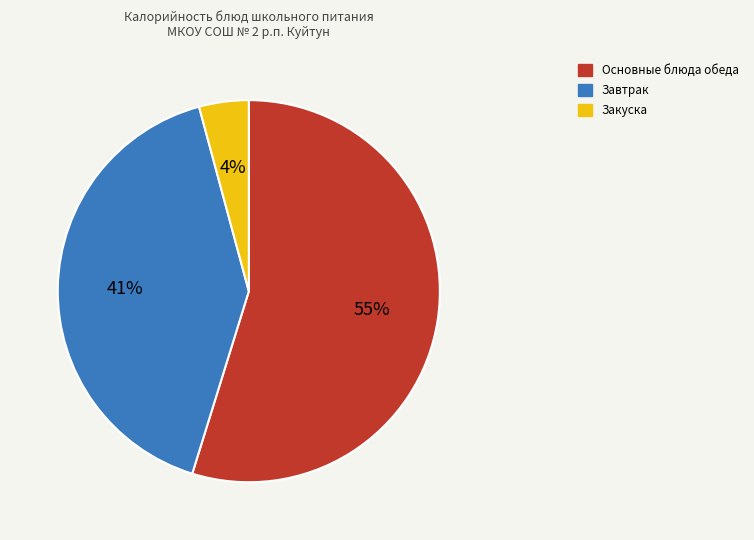

To the nearest percent, what is the difference between the largest and smallest slice percentages?

51%